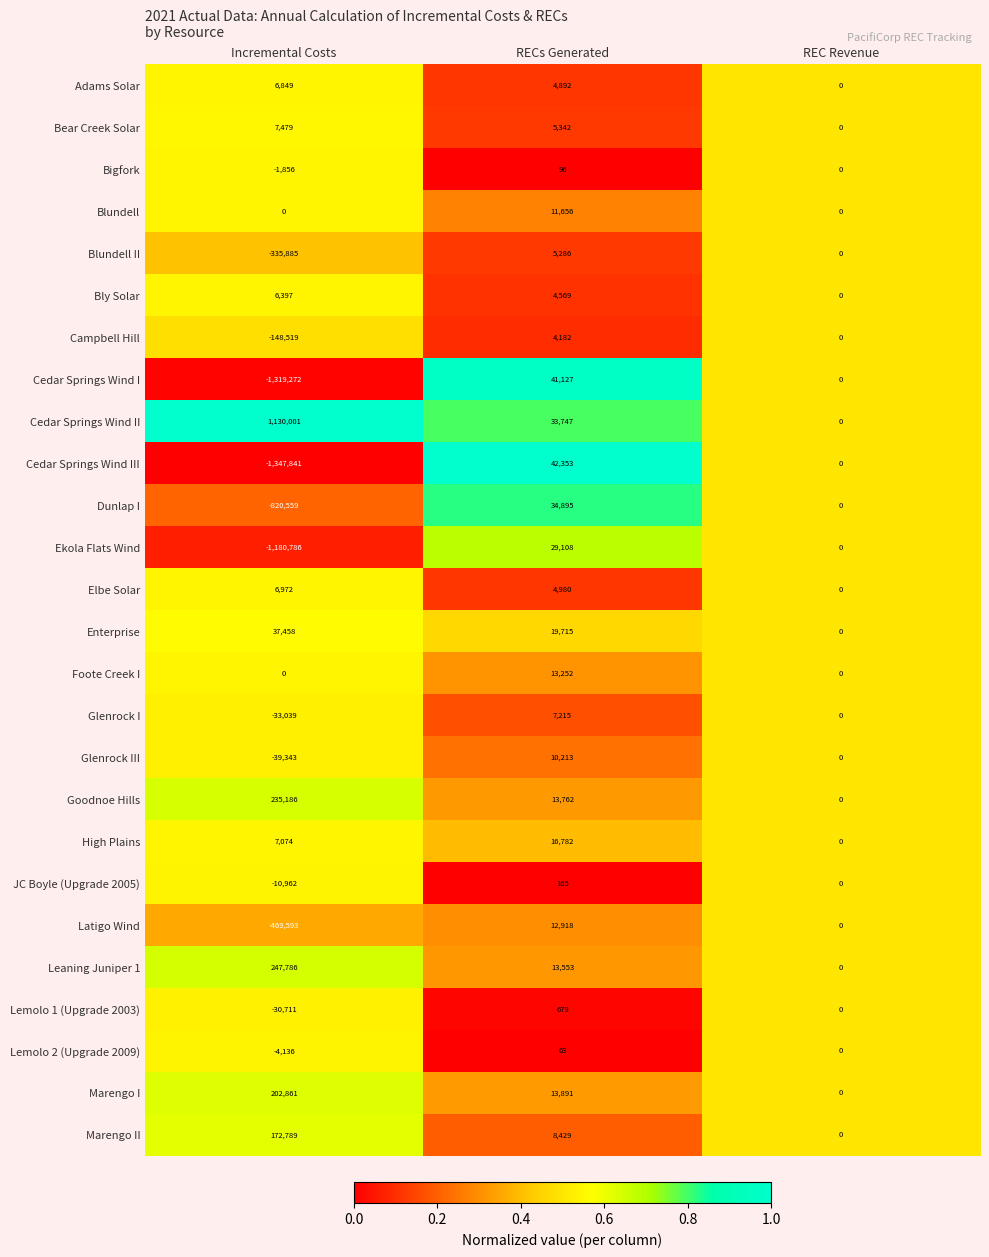

The Blundell series shows 6309 at Incremental Costs. True or false?

False